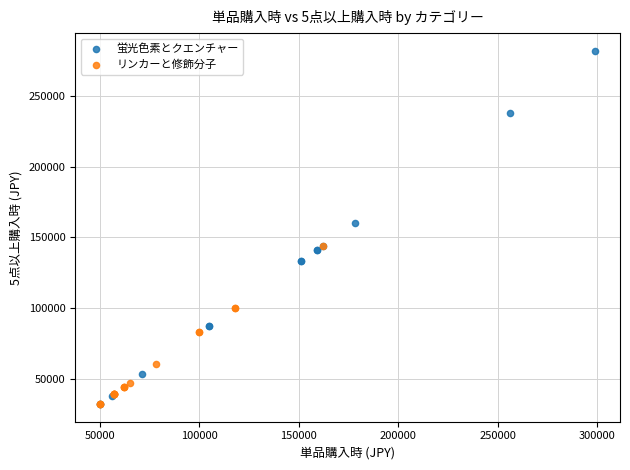

Which series has the widest spread of Y values?

蛍光色素とクエンチャー